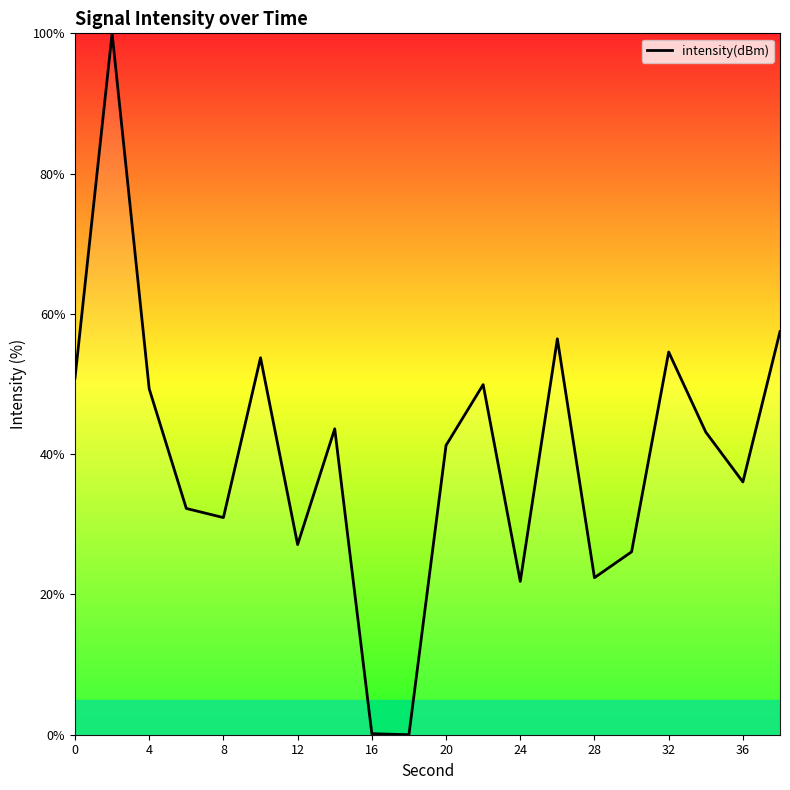

How many lines are shown in the chart?

1